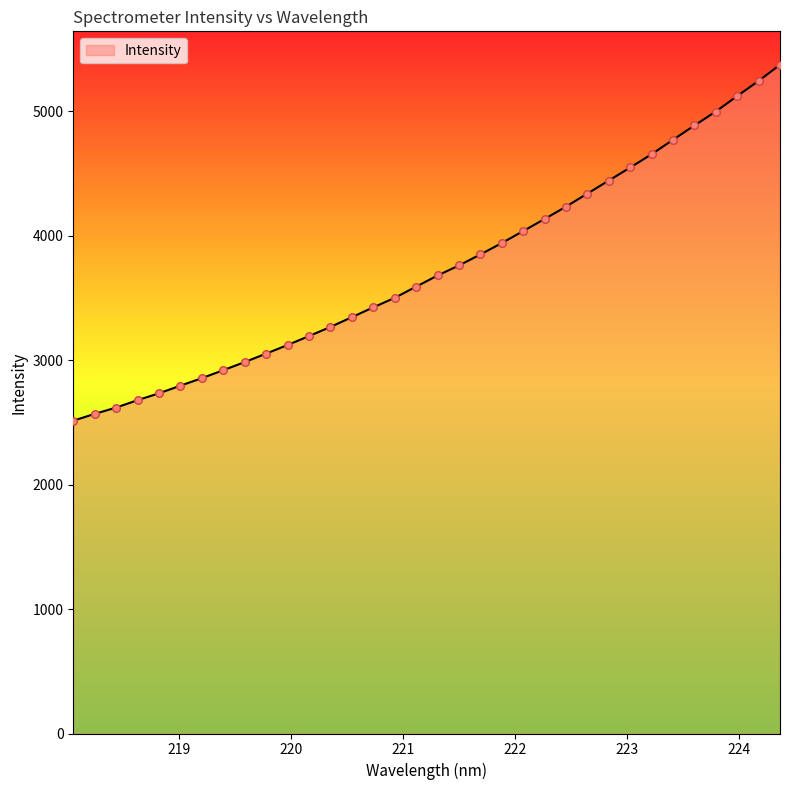

What is the maximum value shown in the chart?

5374.3